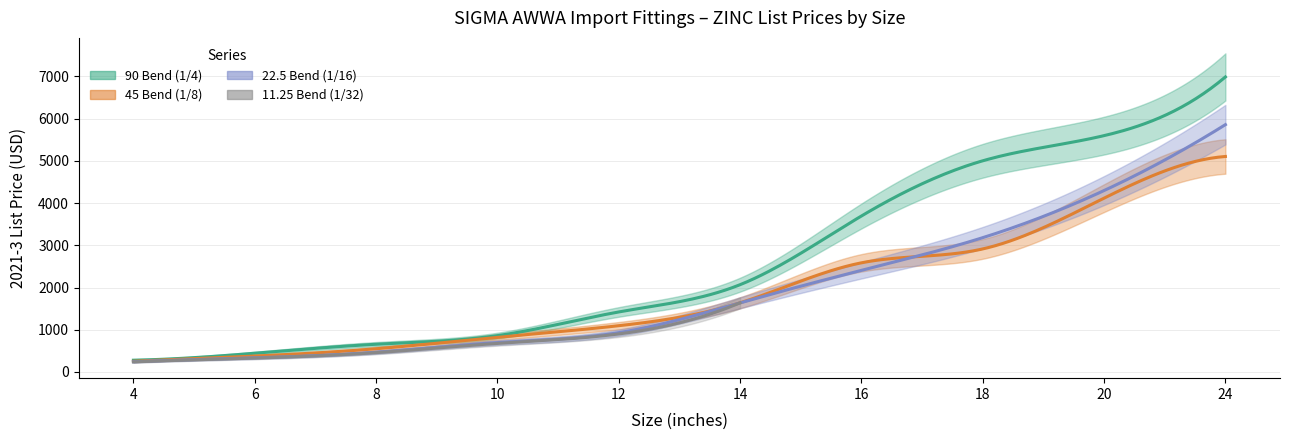

Rank the series at 6 from highest to lowest value.

90 Bend (1/4), 45 Bend (1/8), 22.5 Bend (1/16), 11.25 Bend (1/32)